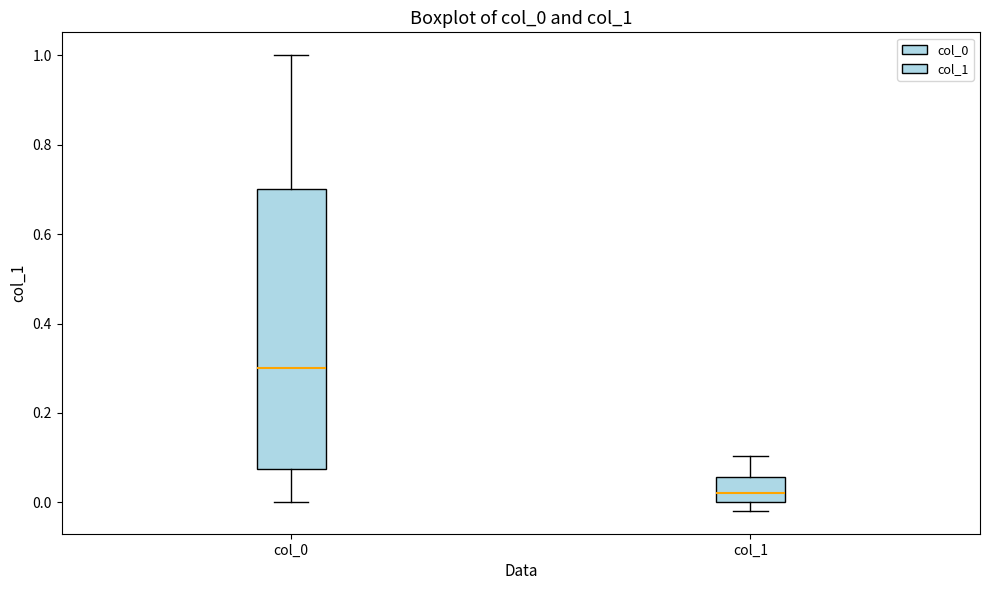

Reading left to right, read every box against the y-axis: the position of its median line, the range the box covers, and the ends of its whiskers. The values are not printed on the chart, so give them approximately, as read against the axis.

col_0: median 0.30, box 0.08 to 0.70, whiskers 0.00 to 1.00
col_1: median 0.02, box 0.00 to 0.06, whiskers -0.02 to 0.10